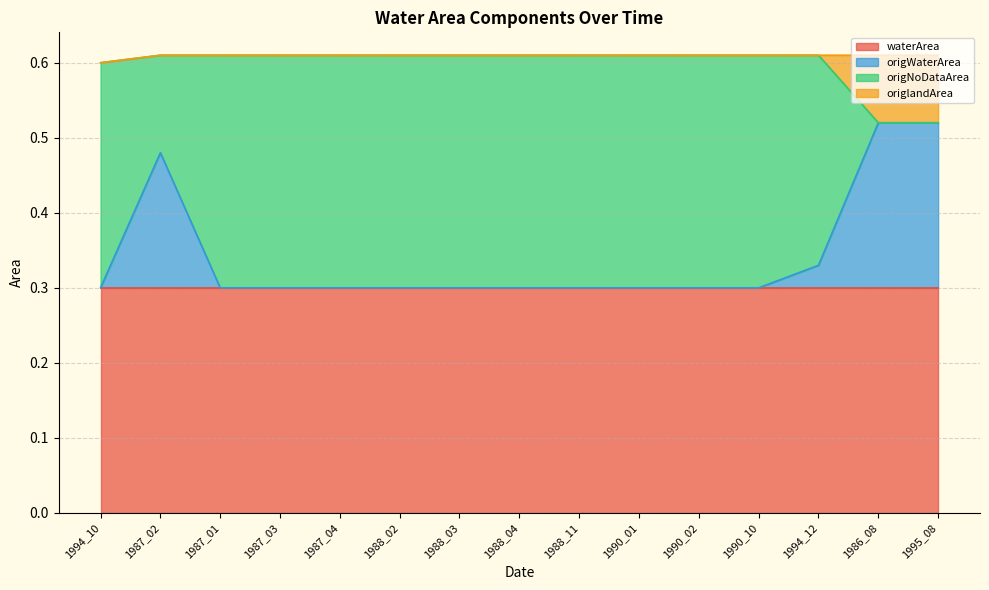

True or false: origlandArea and origWaterArea intersect in this chart.

False